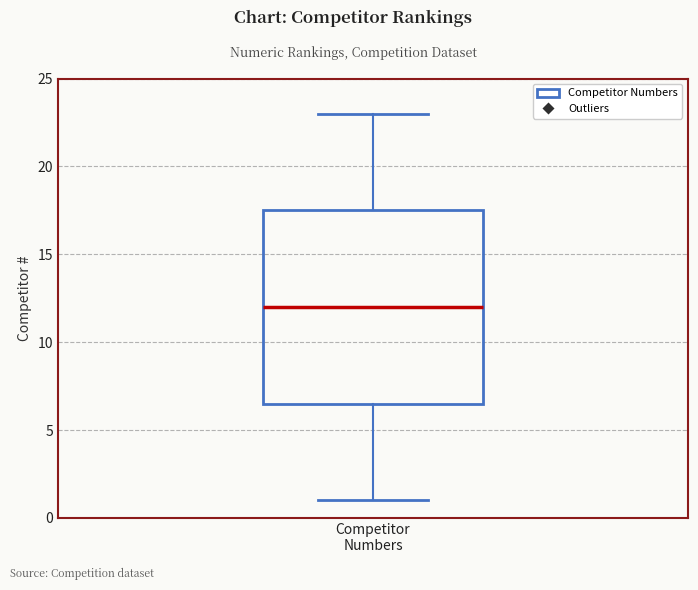

Transcribe this box plot: give where the median line is, the range the box spans, and where the two whiskers end, as read against the y-axis. The values are not printed on the chart, so give them approximately, as read against the axis.

median 12.0, box 6.5 to 17.5, whiskers 1.0 to 23.0